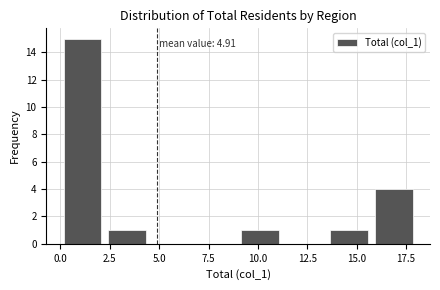

Which range on the x-axis has the tallest bar?

0.00 to 2.25